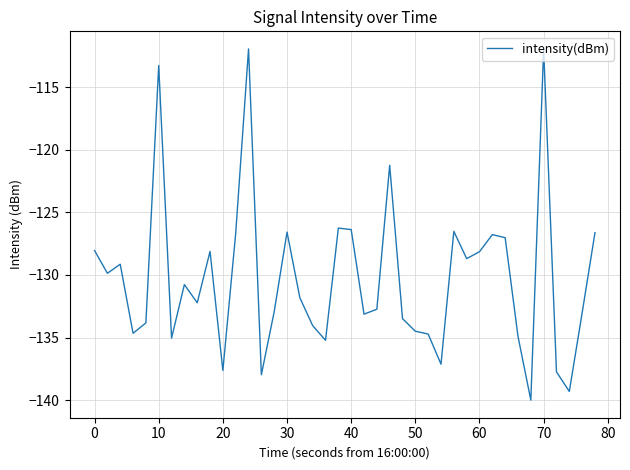

What is the greatest value displayed?

-111.9